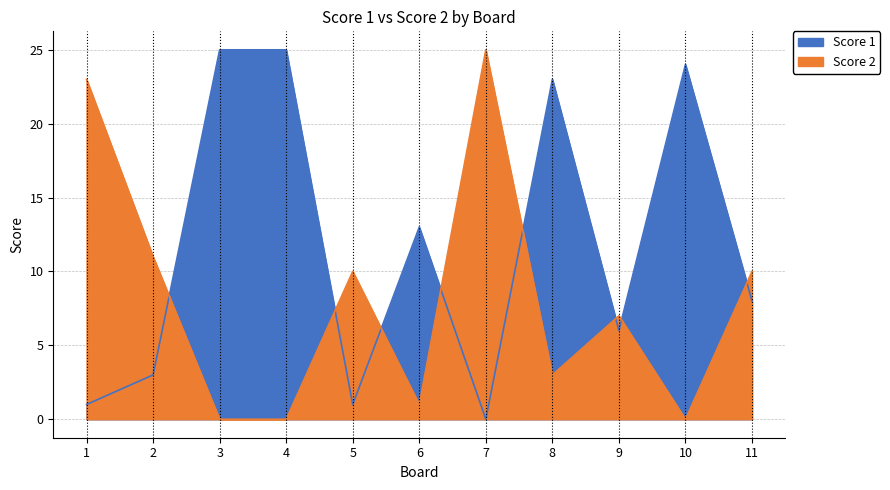

Is it true that Score 2 equals -15 at 3?

False